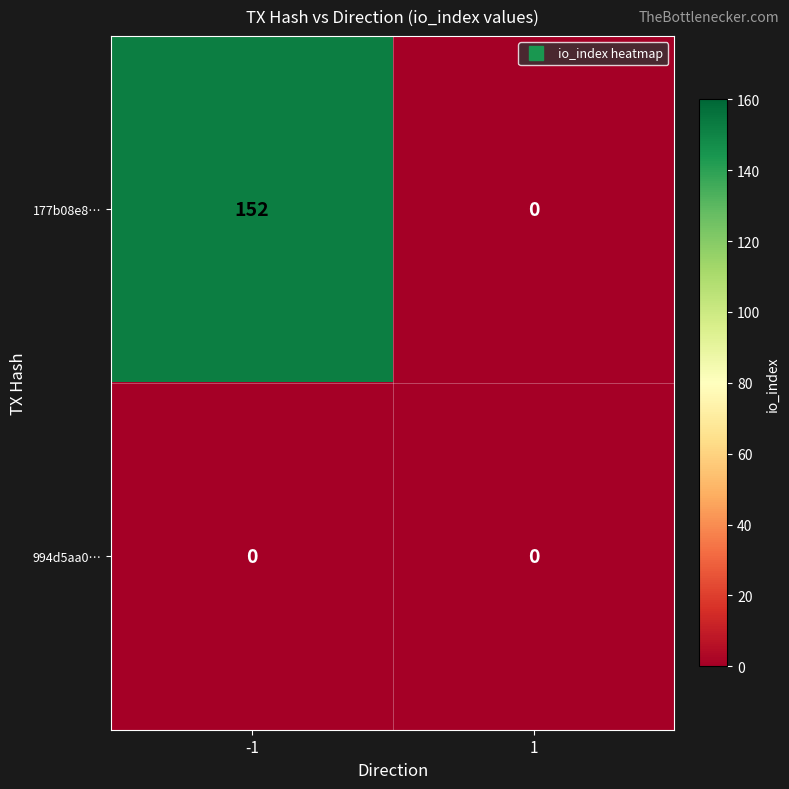

Rank the series by their average value, from highest to lowest.

177b08e8…, 994d5aa0…